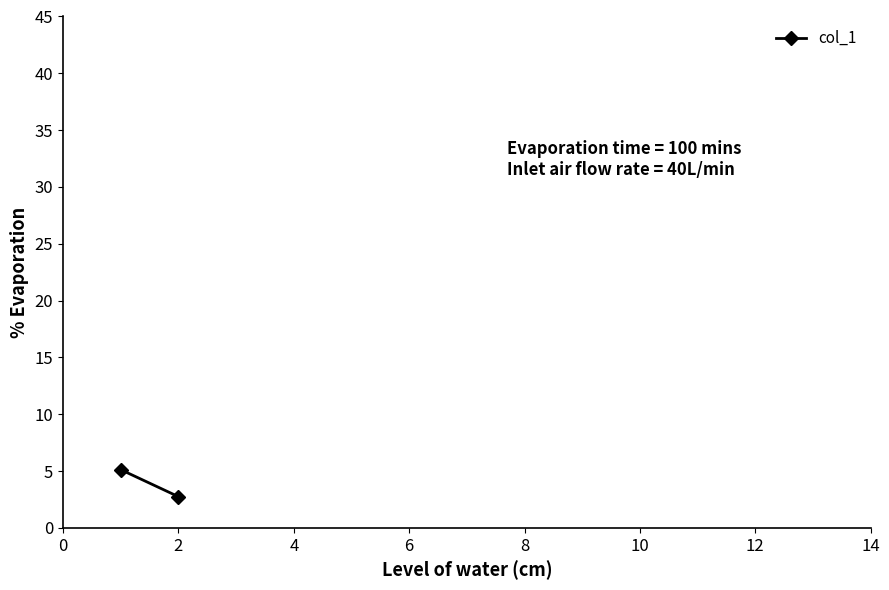

What is the smallest value displayed?

2.8